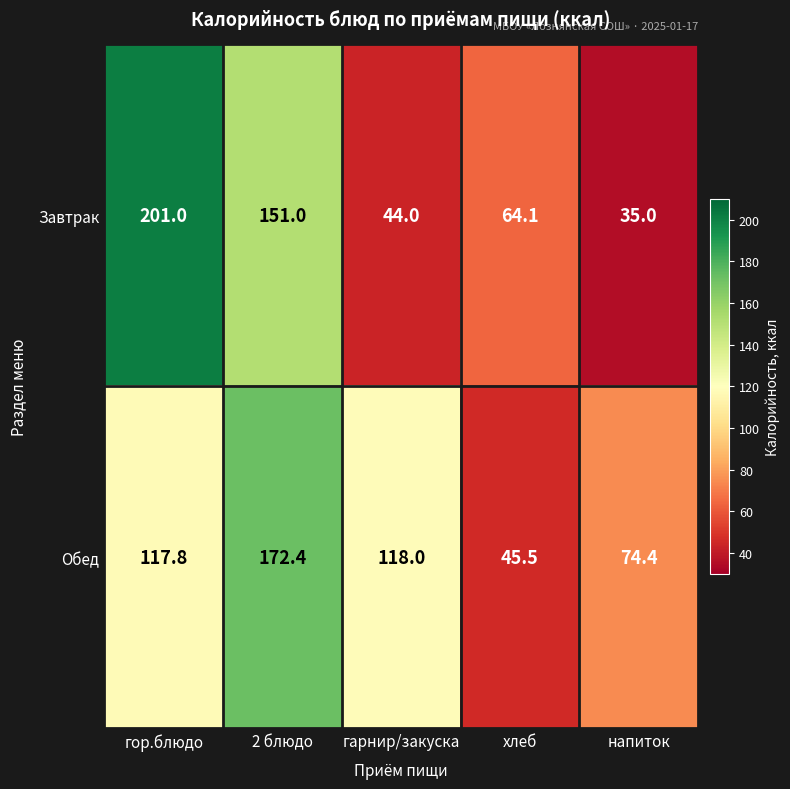

At which category is the sum across all series the highest?

2 блюдо